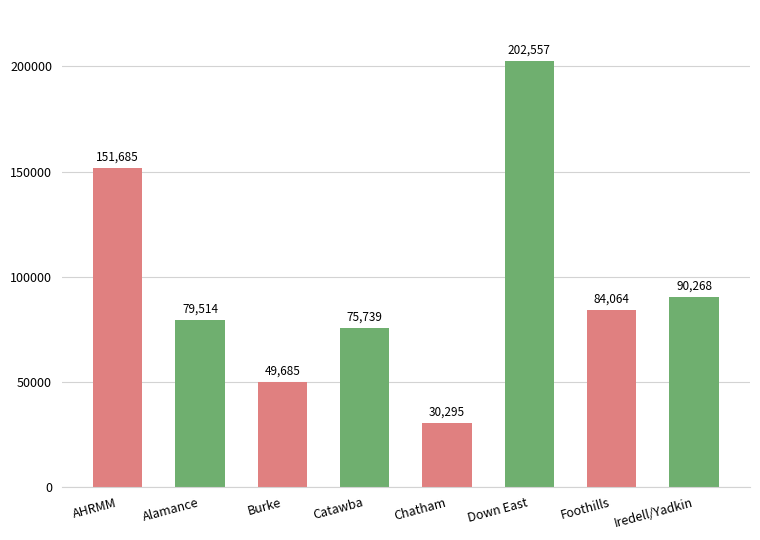

What is the difference between the second highest and minimum values?

121389.6